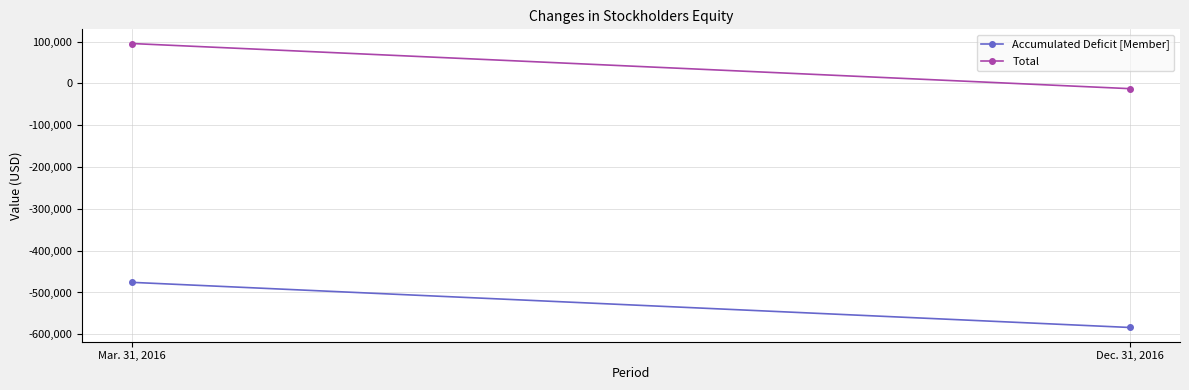

True or false: Accumulated Deficit [Member] has a value of -675112 at Mar. 31, 2016.

False